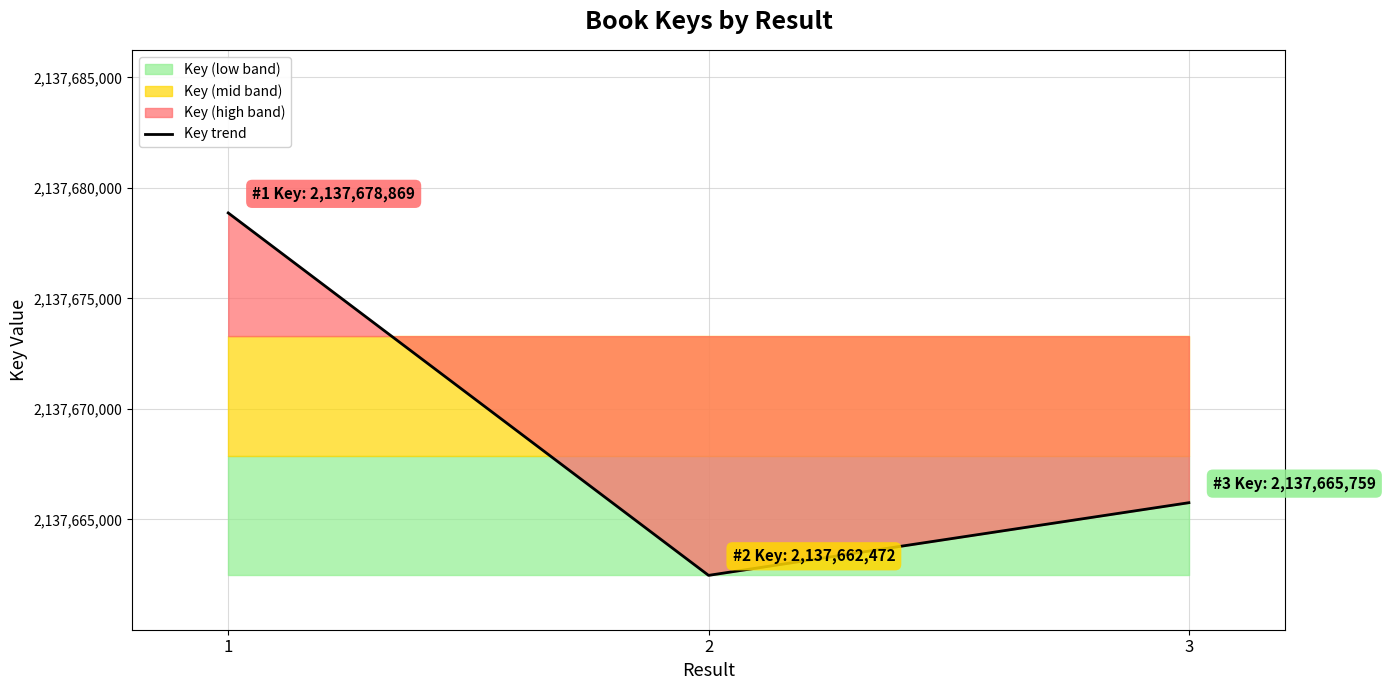

What is the ratio of the value at 1 to the value at 3?

1.0